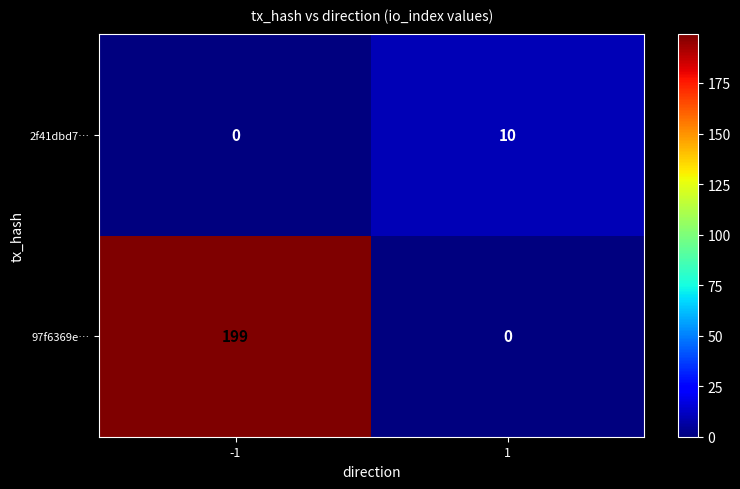

The value of 2f41dbd7… at 1 is 10. True or false?

True